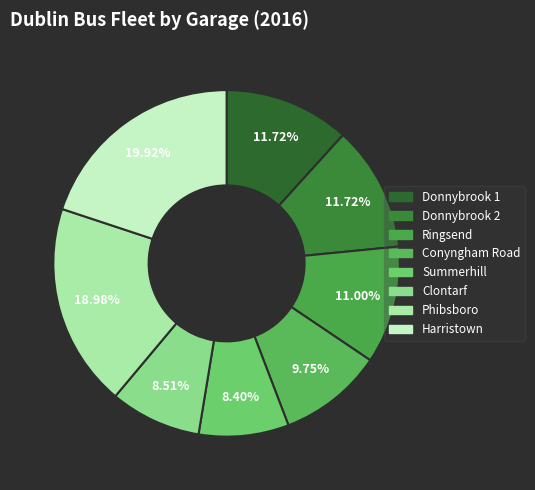

What is the change in value from Summerhill to Phibsboro?

+102